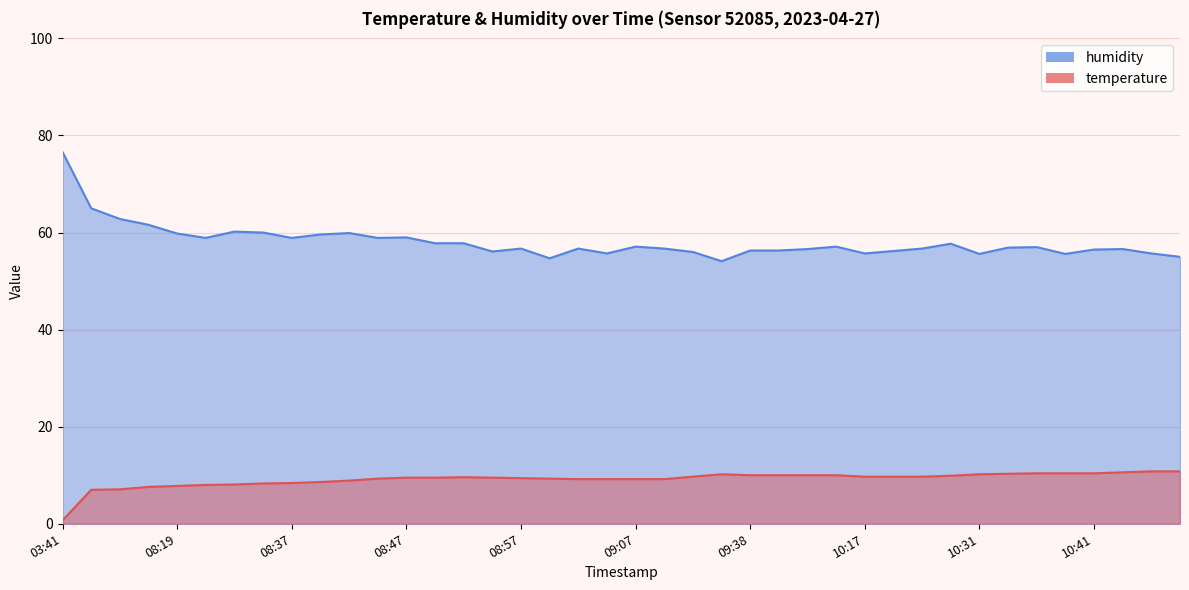

What is the value of the humidity point at the 33rd from the left?

55.6